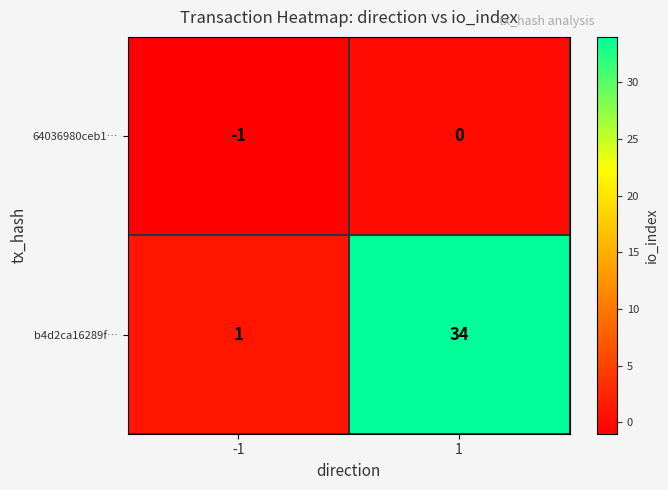

At 1, list the series in order from largest to smallest.

b4d2ca16289f…, 64036980ceb1…